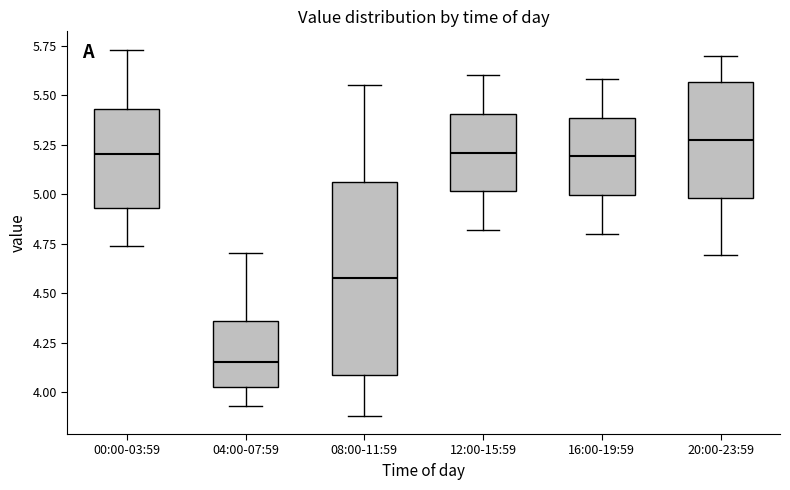

Where does the lower whisker of the box for 08:00-11:59 end on the y-axis? The values are not printed on the chart, so give them approximately, as read against the axis.

3.90